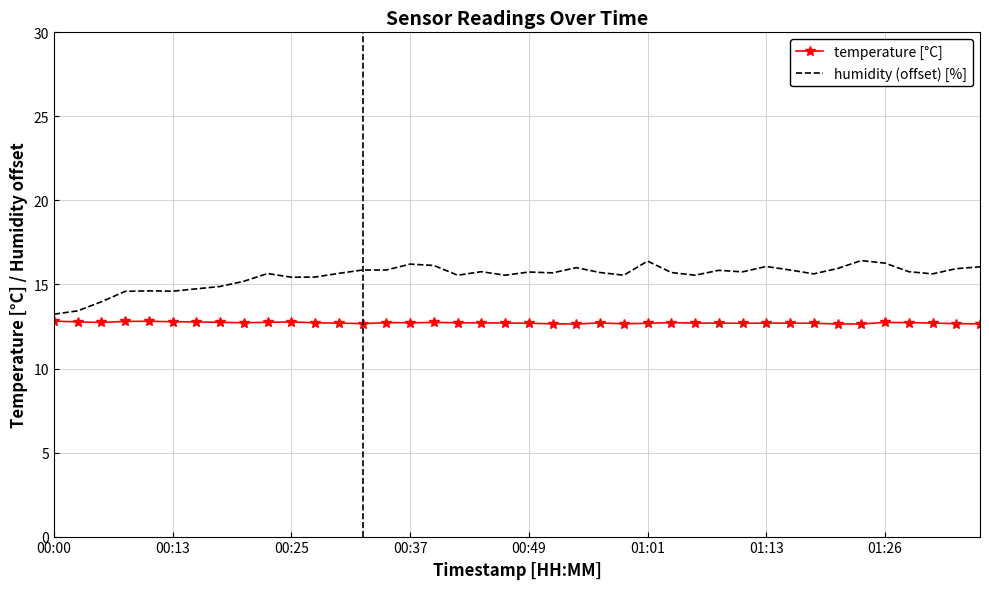

List the series in order of their peak value, lowest first.

temperature [°C], humidity (offset) [%]